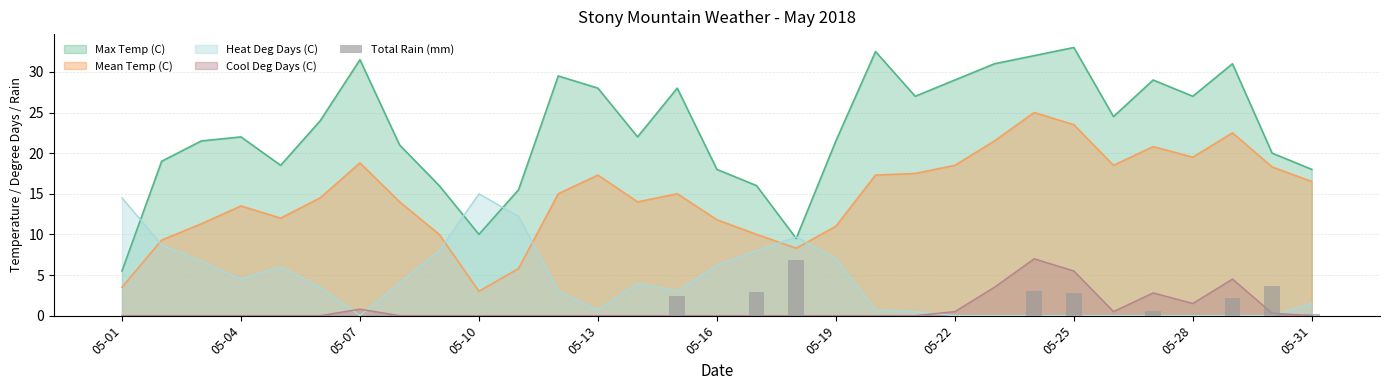

The chart shows a value of 0.0 at 05-13. True or false?

True